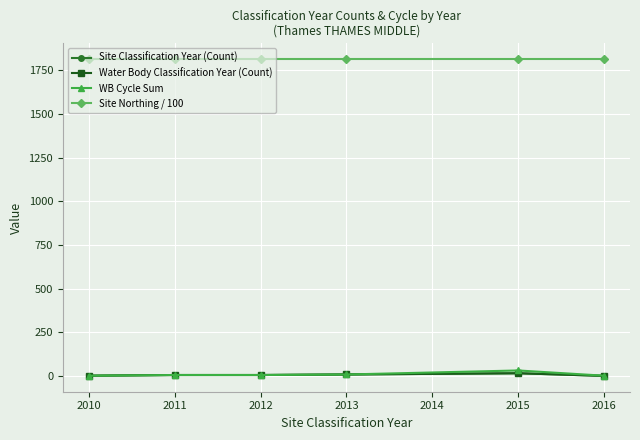

Is this an area chart (filled region under the line)?

No